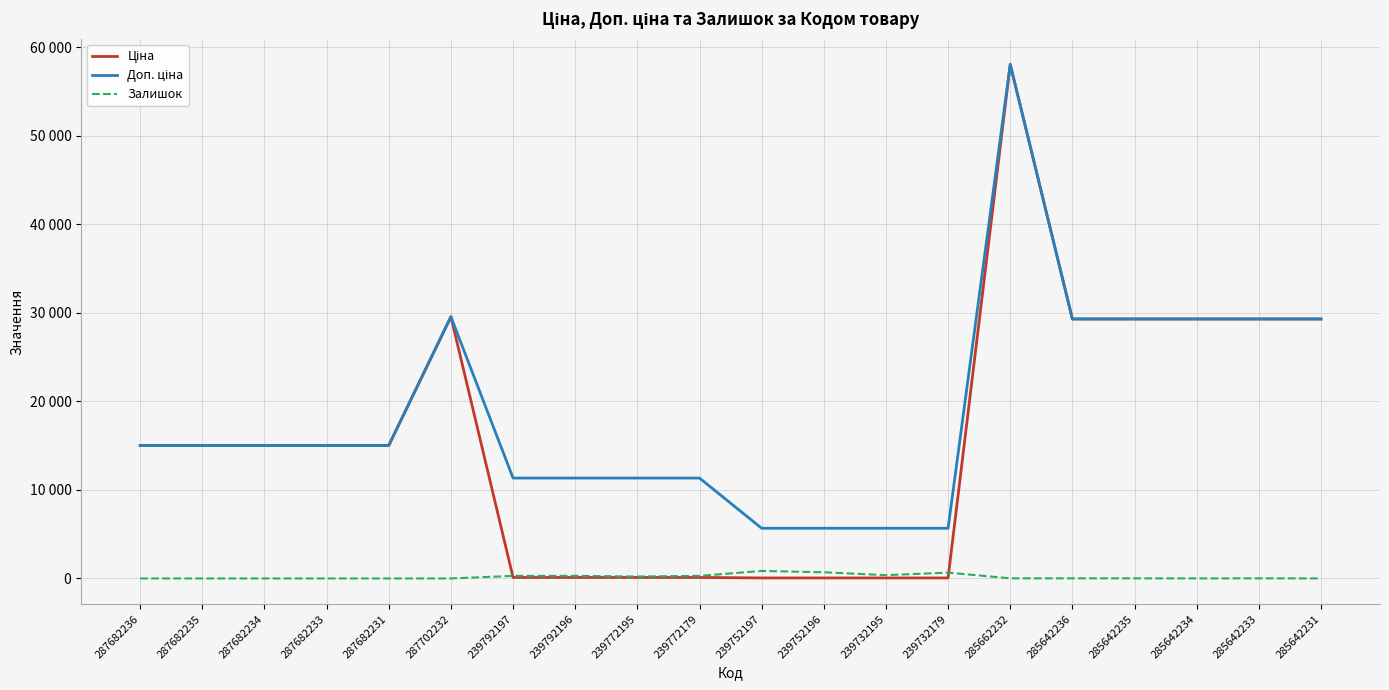

What is the highest value of the Залишок series?

845.0